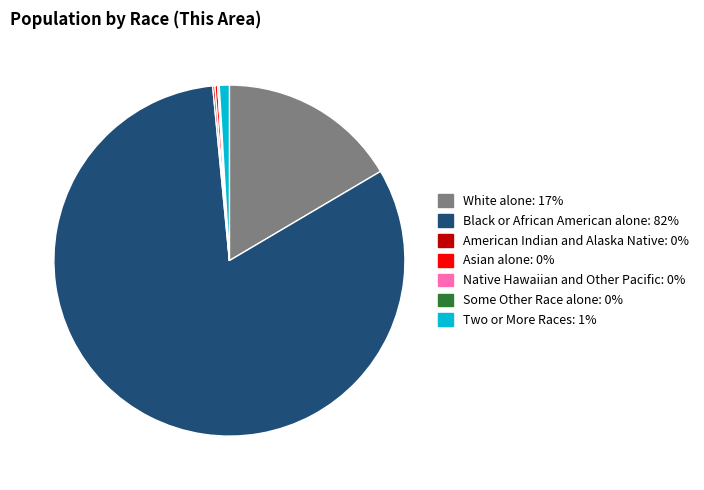

Is it true that Black or African American alone is 72% of the pie?

False